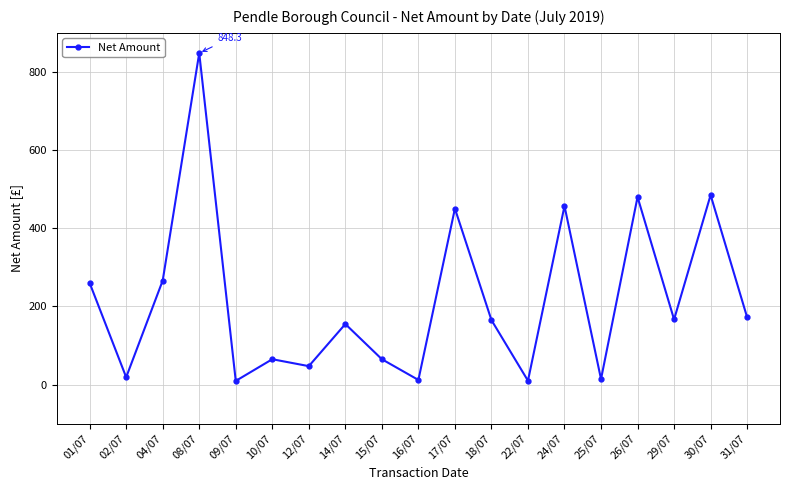

How many values exceed 165?

10